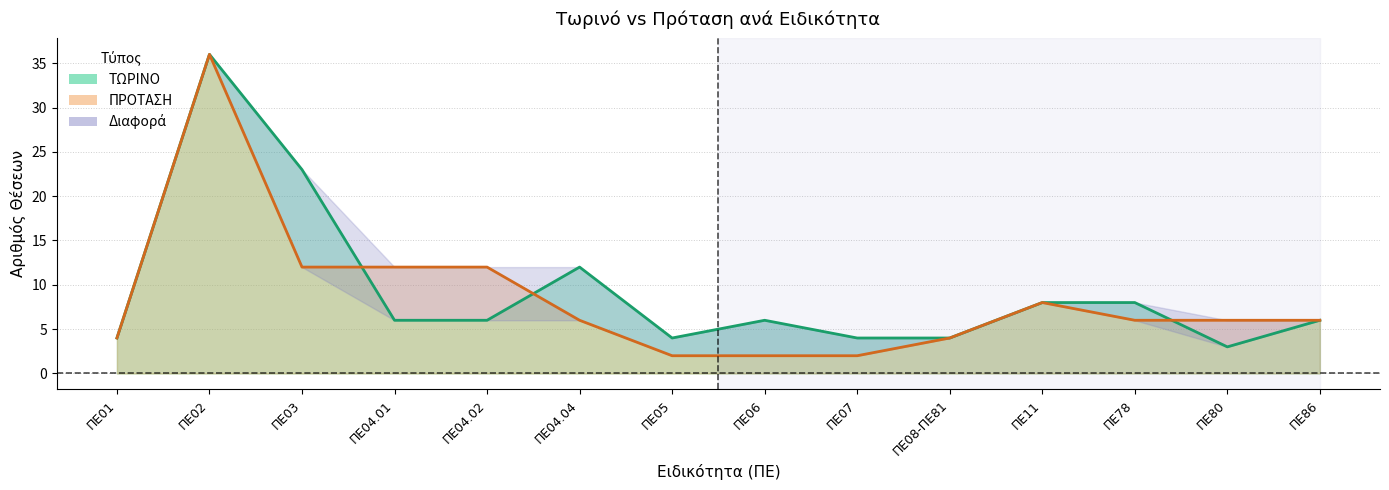

Where is ΤΩΡΙΝΟ nearest to the value 19?

ΠΕ03